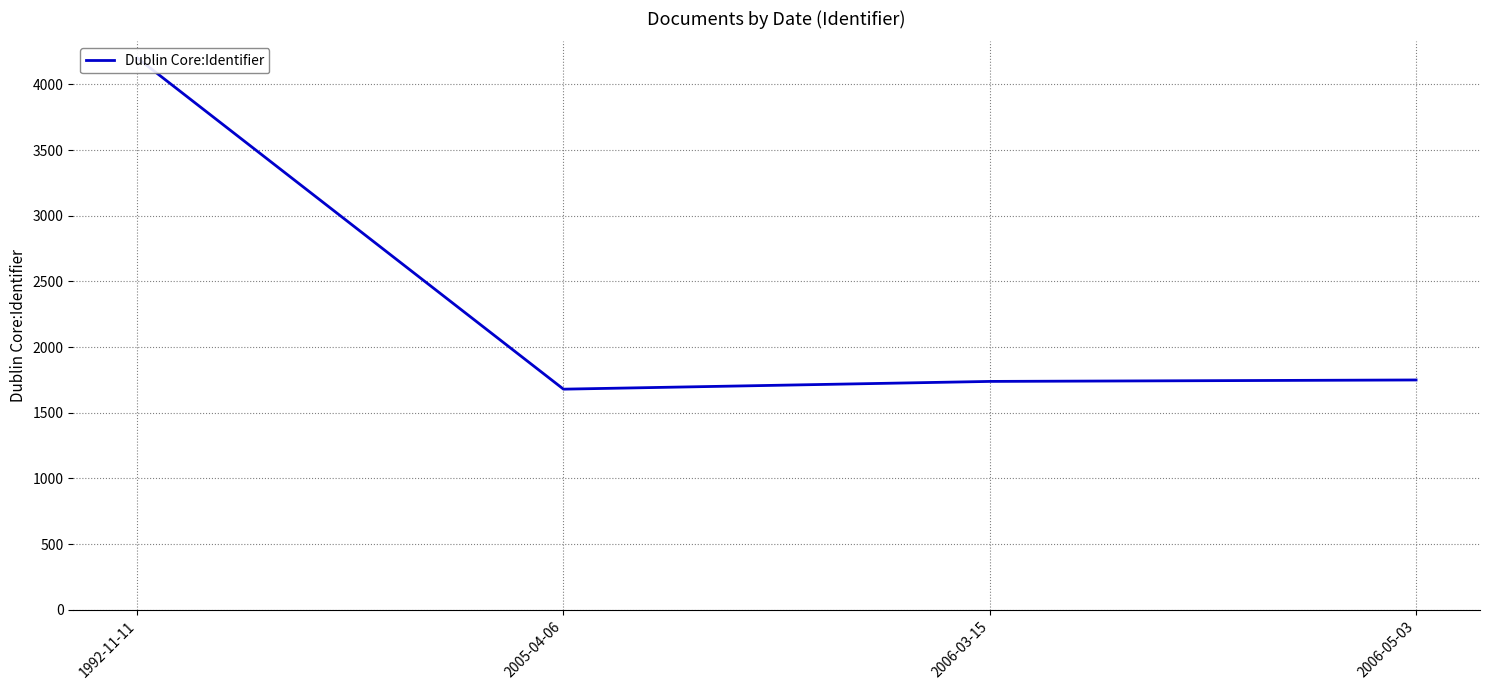

What is the label of the 3rd point from the right?

2005-04-06